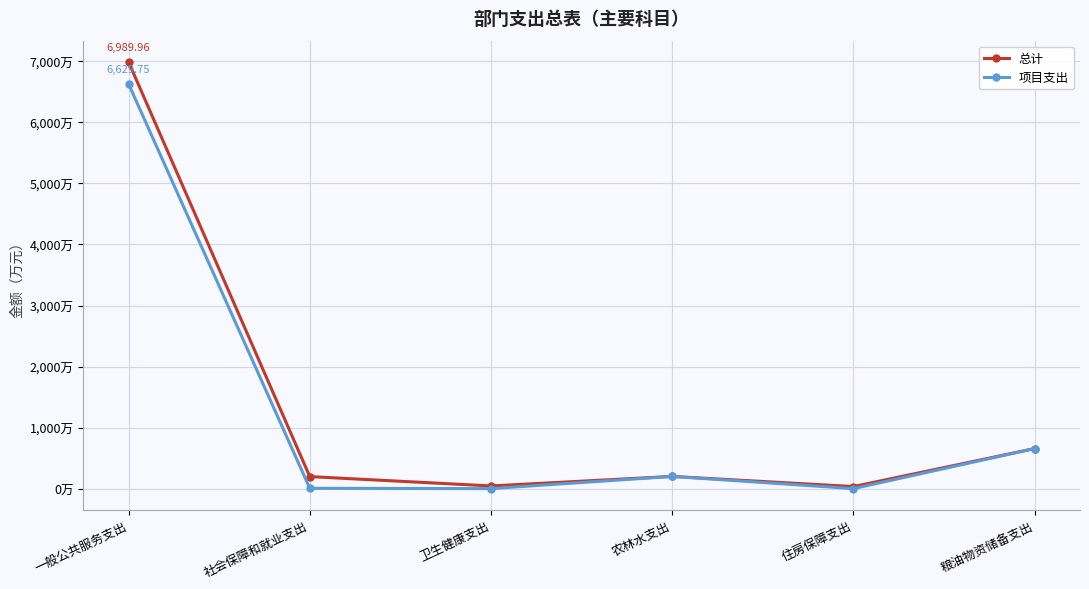

Does the chart have visible grid lines?

Yes